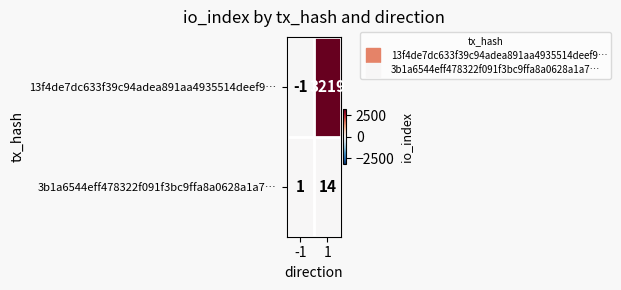

Which series has the largest total across all categories?

13f4de7dc633f39c94adea891aa4935514deef9…